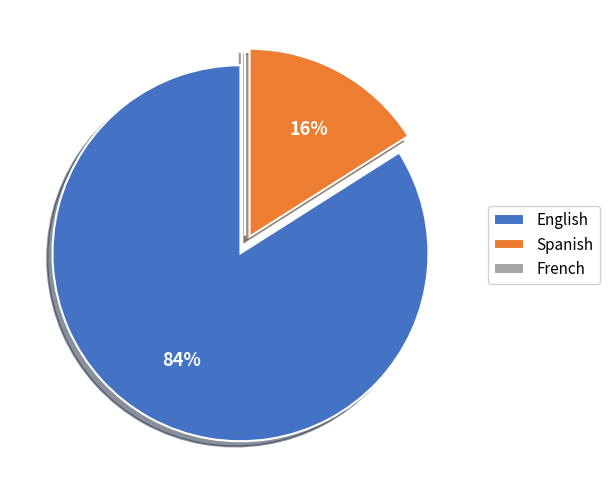

To the nearest percent, what is the average slice percentage?

33%